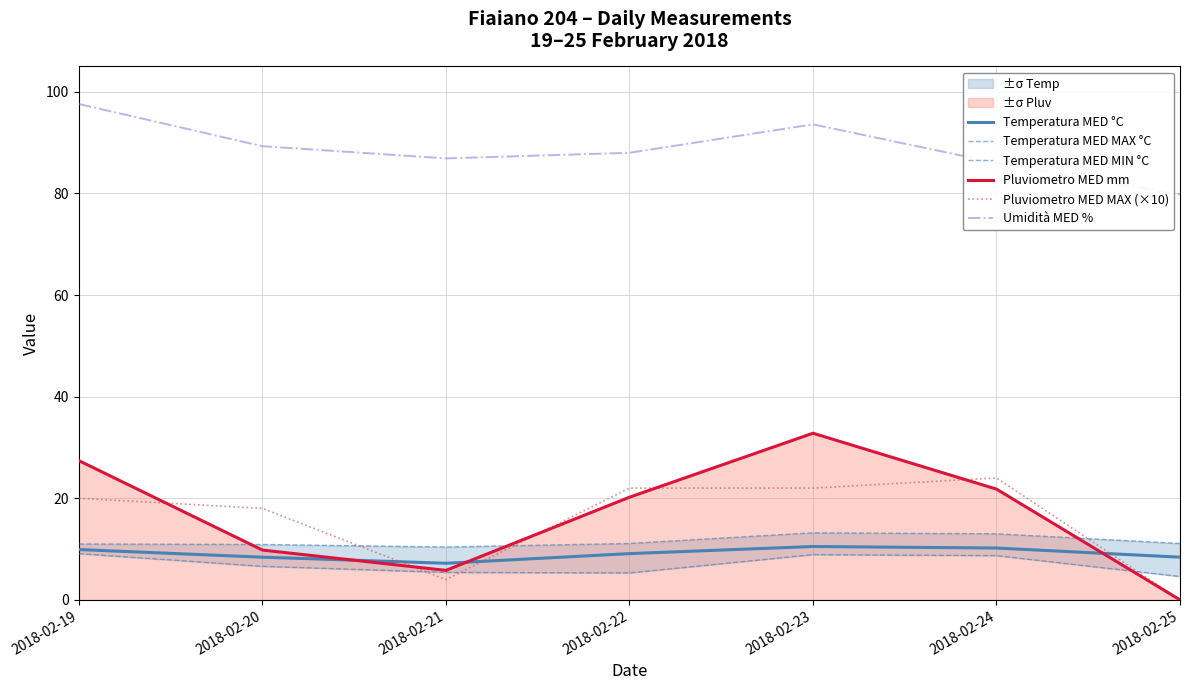

At which category is the sum across all series the highest?

2018-02-23